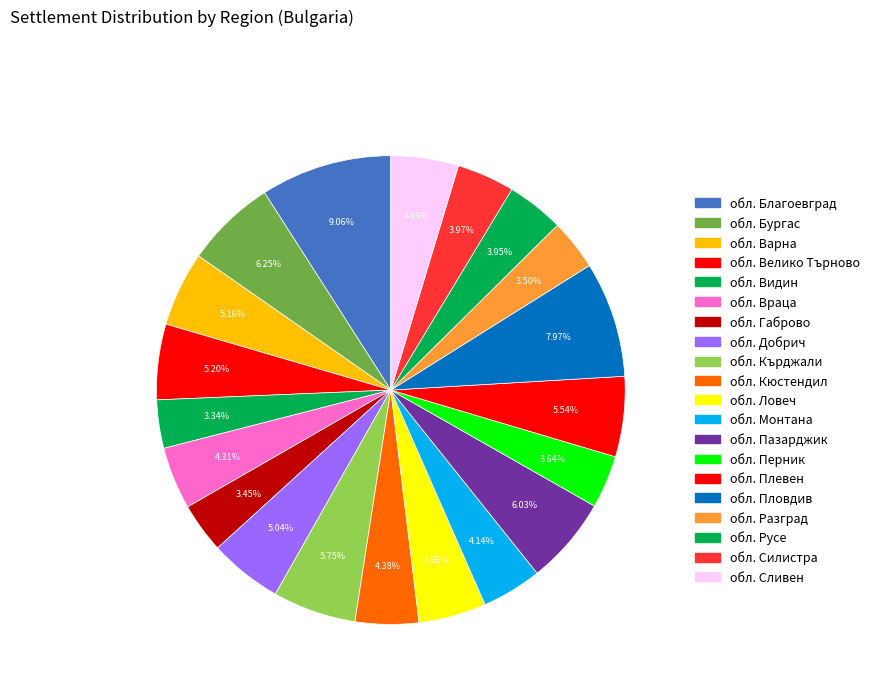

How many segments does this pie chart have?

20